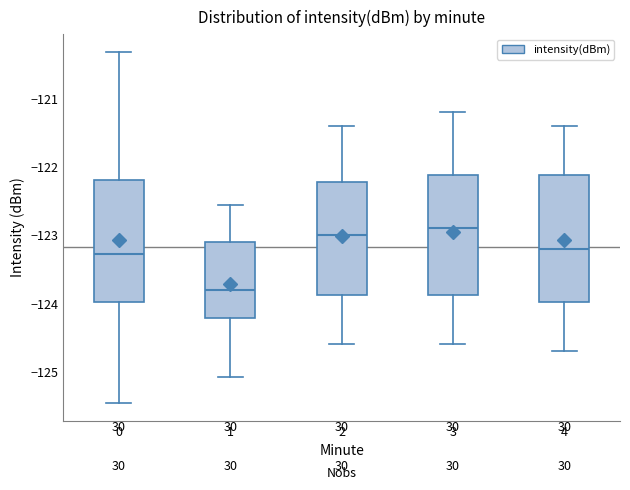

Reading left to right, read every box against the y-axis: the position of its median line, the range the box covers, and the ends of its whiskers. The values are not printed on the chart, so give them approximately, as read against the axis.

0: median -123.3, box -124.0 to -122.2, whiskers -125.5 to -120.3
1: median -123.8, box -124.2 to -123.1, whiskers -125.1 to -122.6
2: median -123.0, box -123.9 to -122.2, whiskers -124.6 to -121.4
3: median -122.9, box -123.9 to -122.1, whiskers -124.6 to -121.2
4: median -123.2, box -124.0 to -122.1, whiskers -124.7 to -121.4